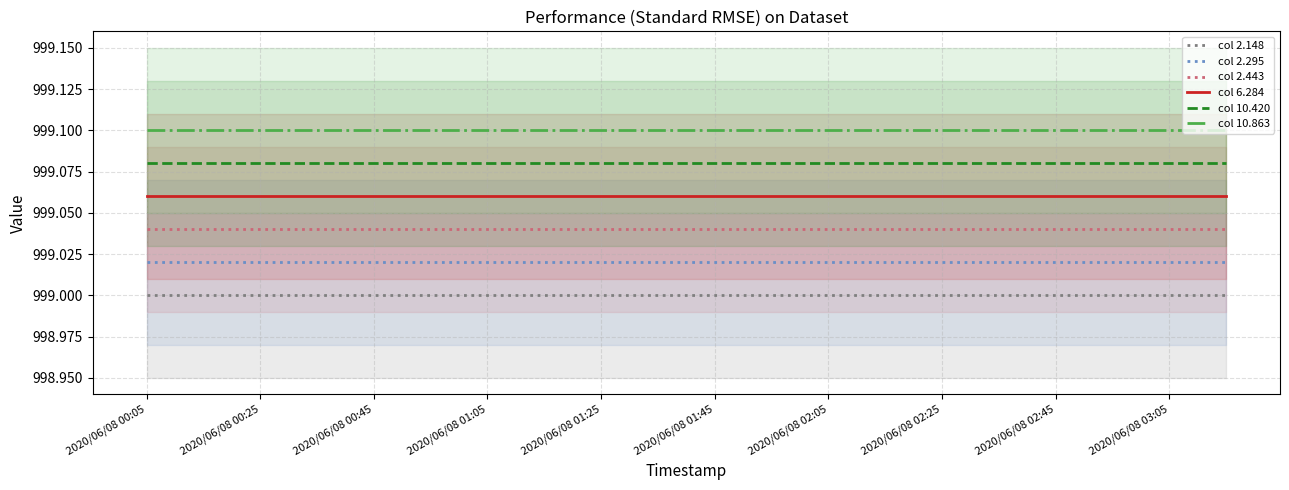

True or false: col 2.148 and col 6.284 intersect in this chart.

False